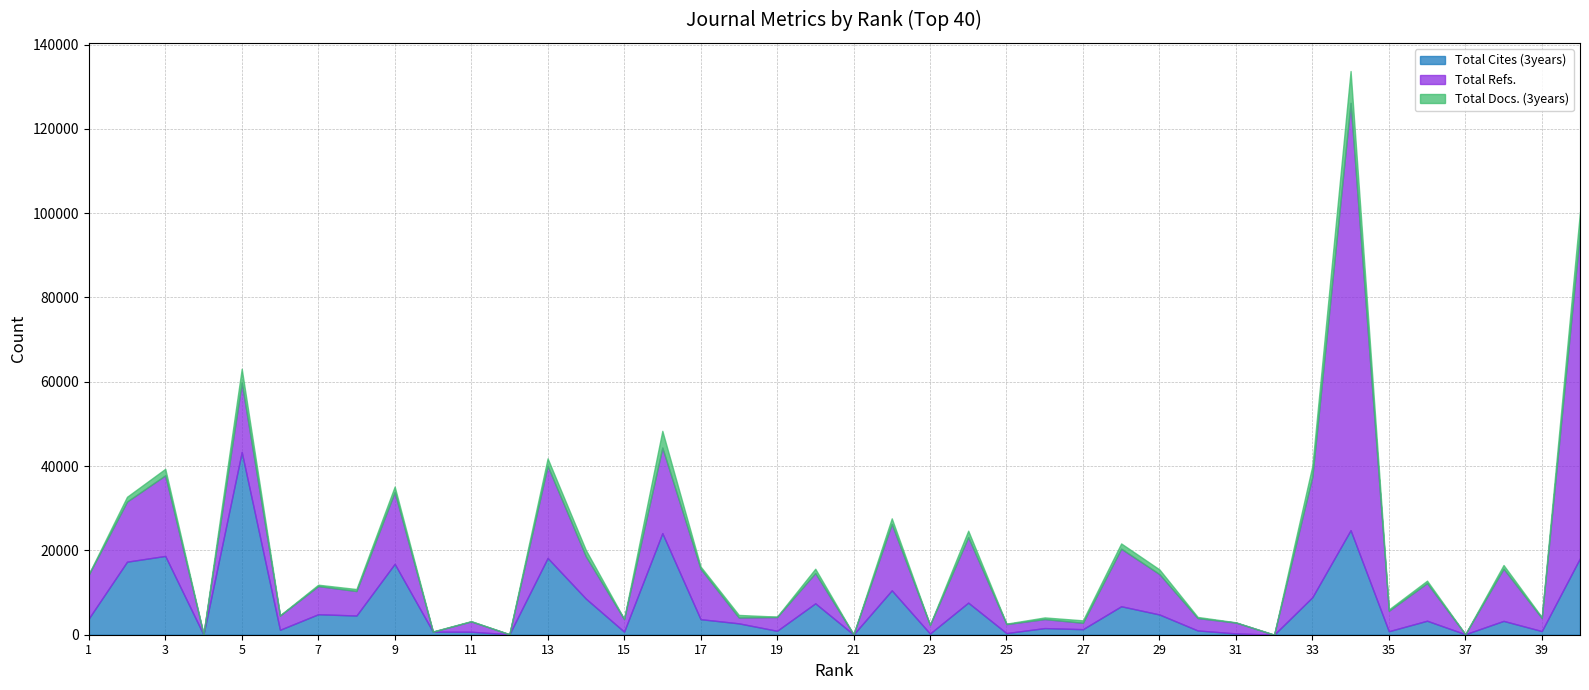

Which series has the widest spread of values?

Total Refs.